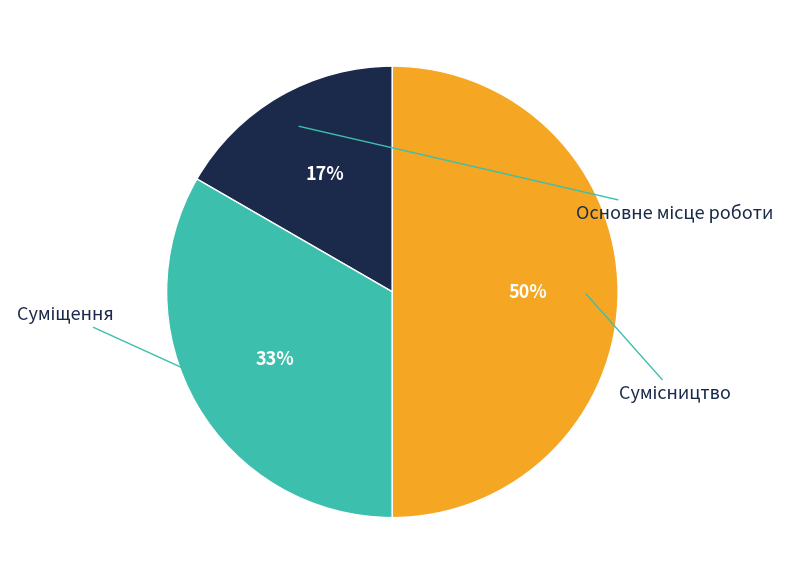

Which category has the biggest portion of the pie?

Сумісництво